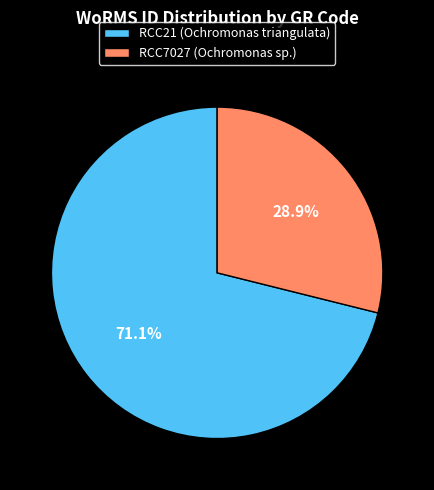

How many segments does this pie chart have?

2